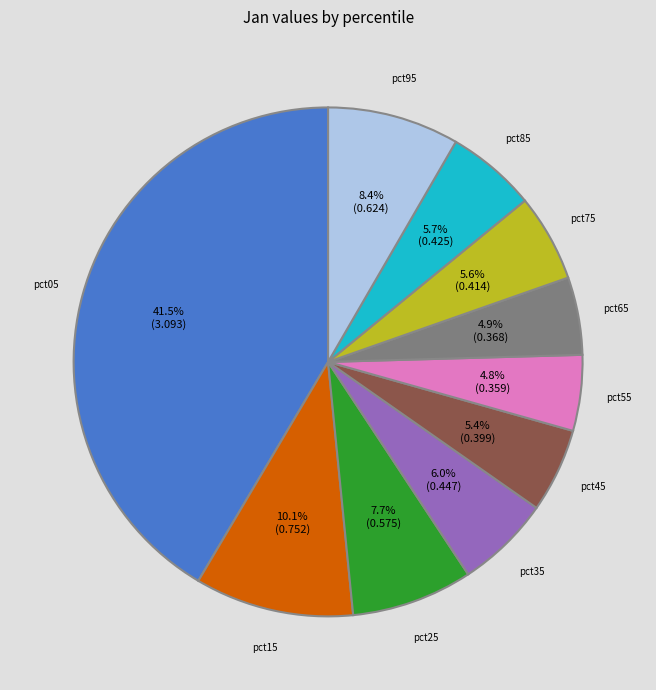

To the nearest percent, what is the difference between the largest and smallest slice percentages?

37%